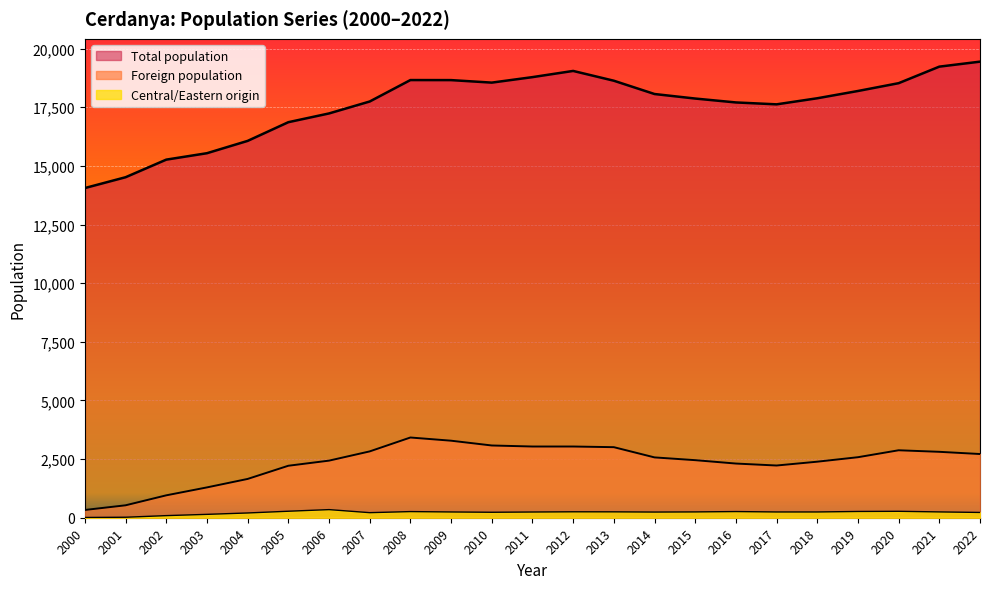

How many data points in Central/Eastern origin are less than 246?

10